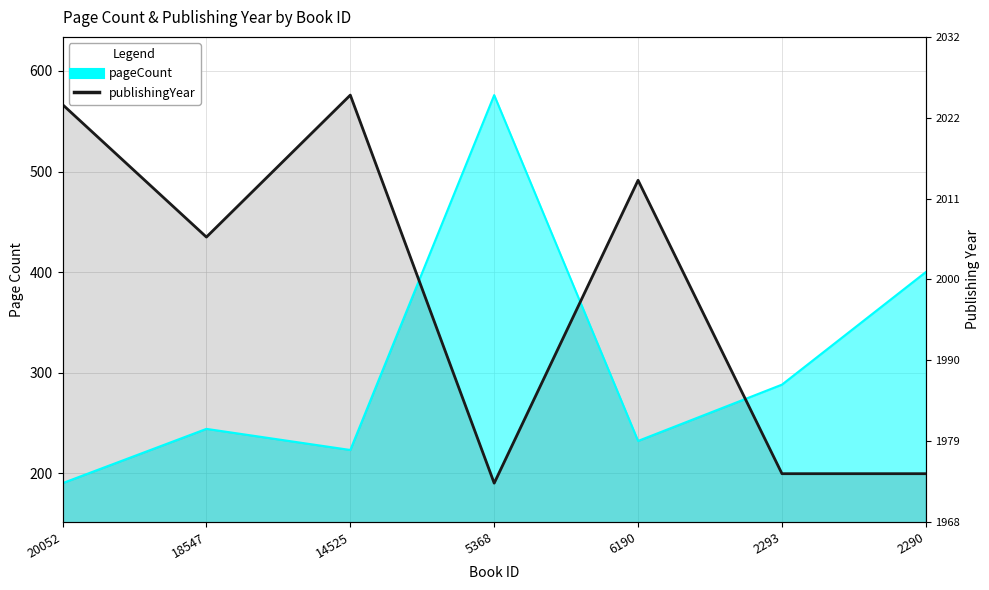

True or false: pageCount and publishingYear intersect in this chart.

True